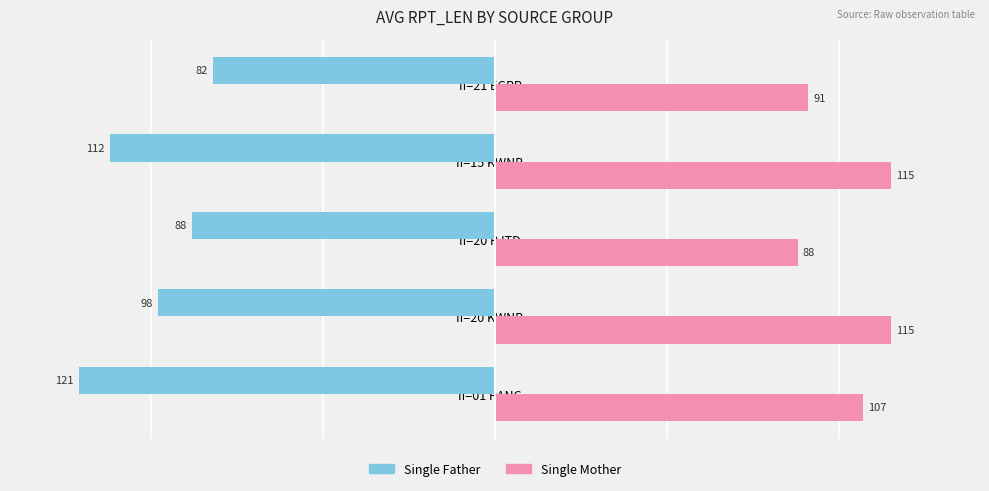

Read the Single Mother value at II=01 PANC, to the nearest 10.

110